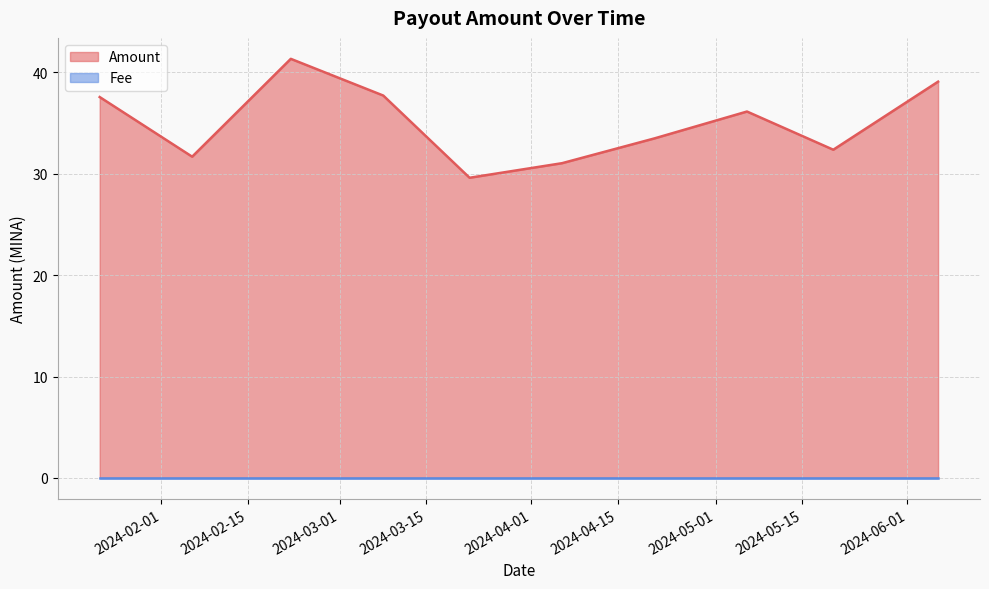

The chart shows a value of 29.6 at 2024-03-22. True or false?

True